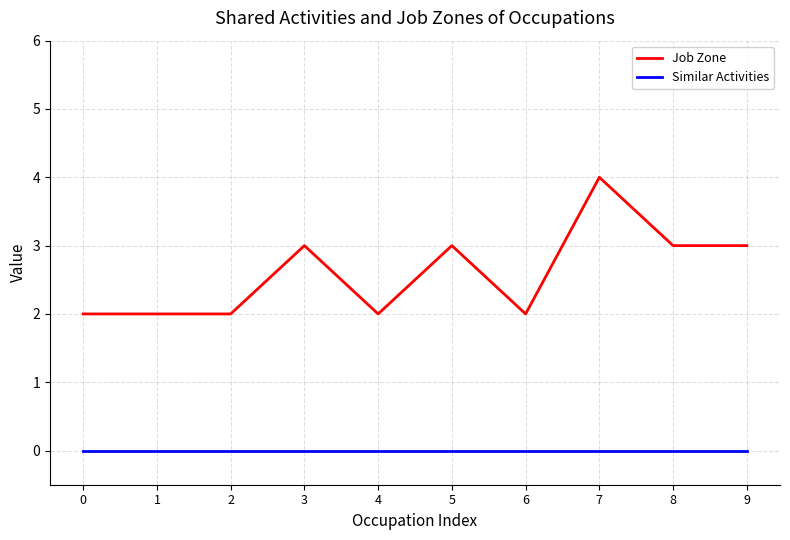

True or false: Similar Activities and Job Zone cross at least once.

False